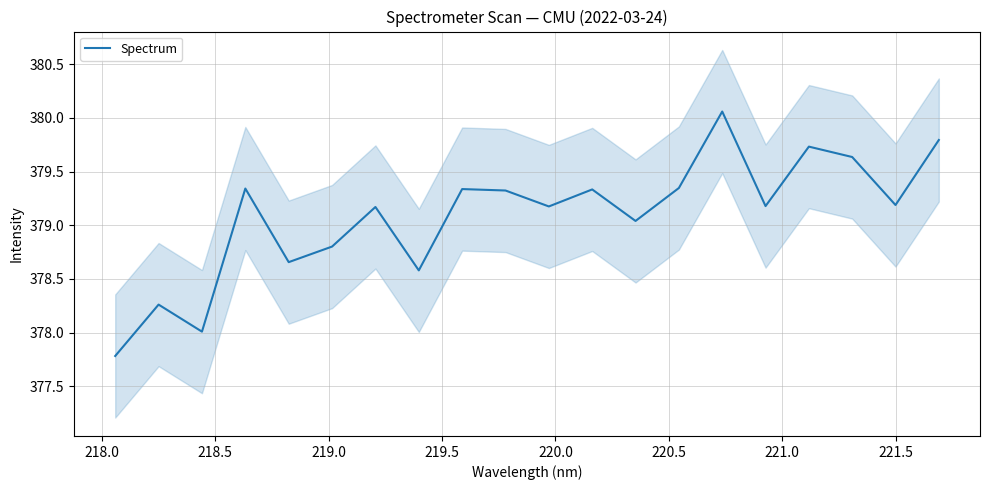

How many data points are less than 379?

6